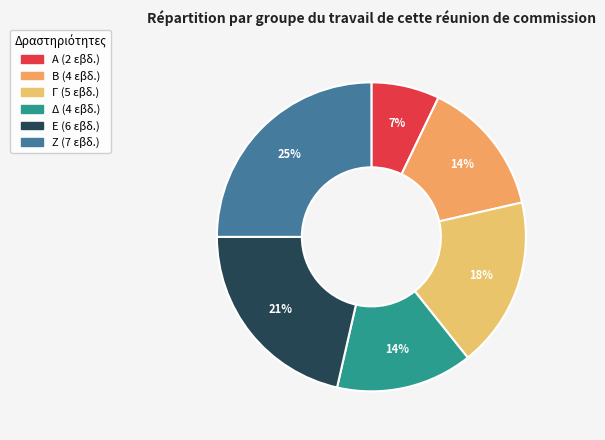

What is the change in value from Γ to Ζ?

+2